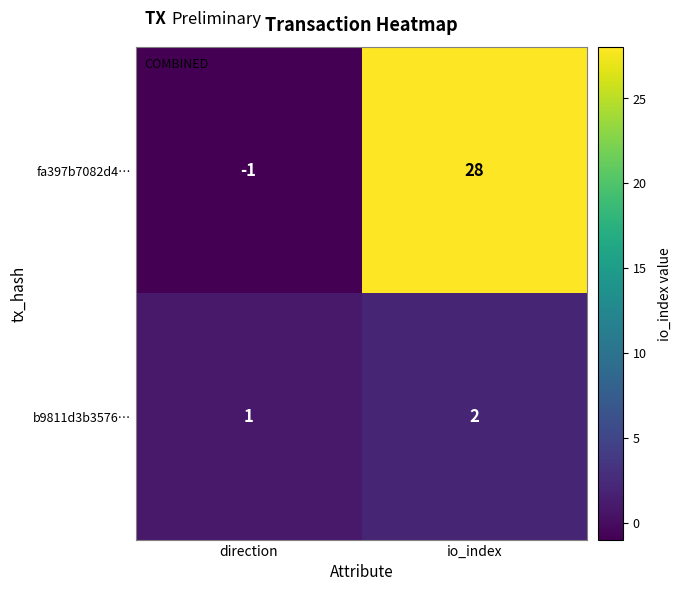

At how many categories does at least one series exceed 25?

1